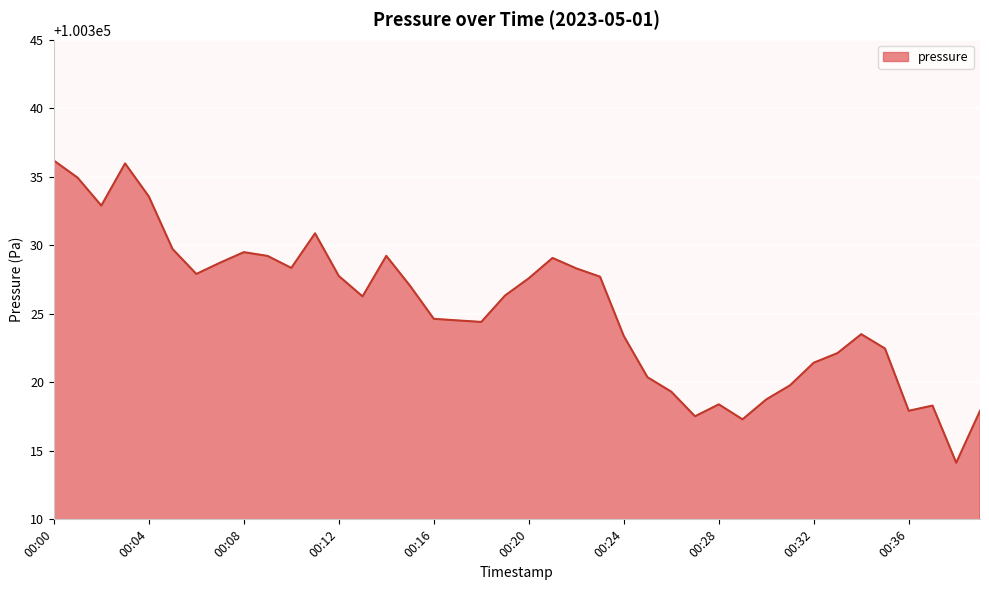

What is the maximum value shown in the chart?

100336.2